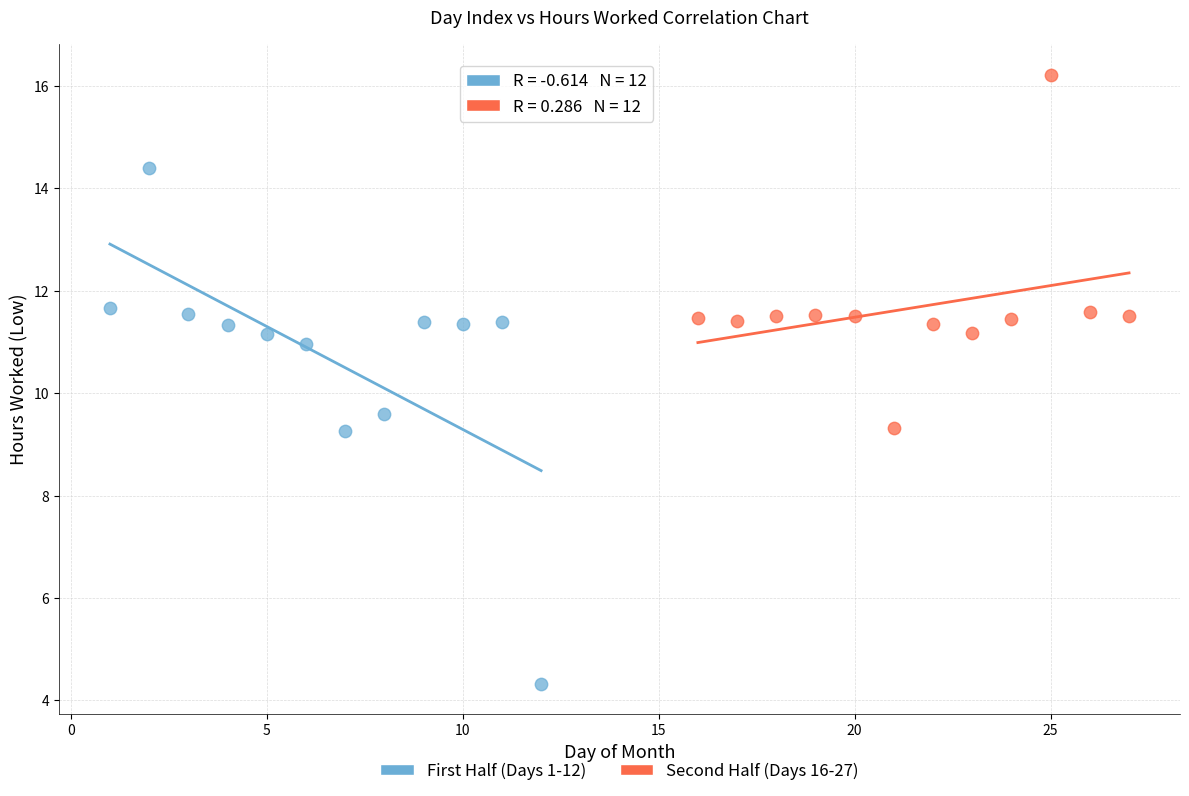

Which series has the largest Y range (max minus min)?

First Half (Days 1-12)